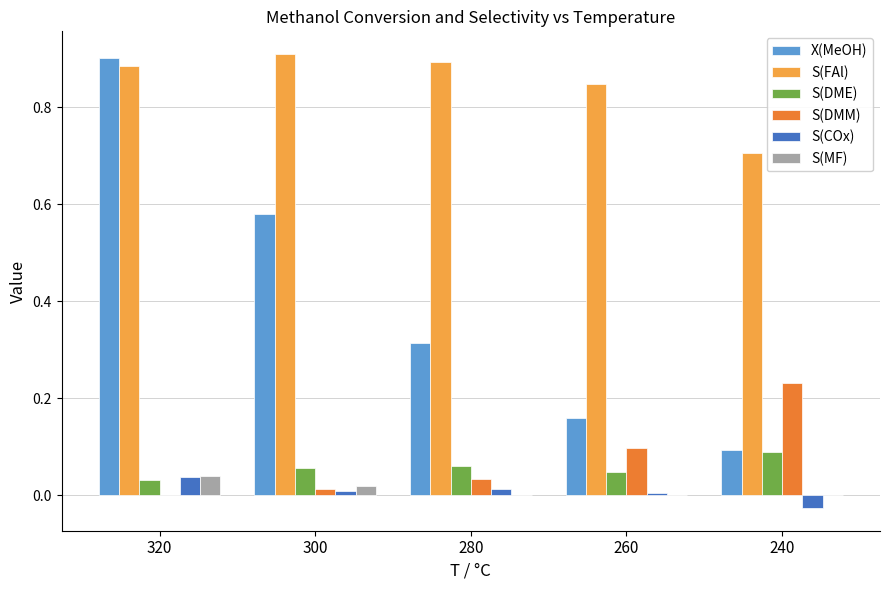

Which series has the largest total across all categories?

S(FAl)